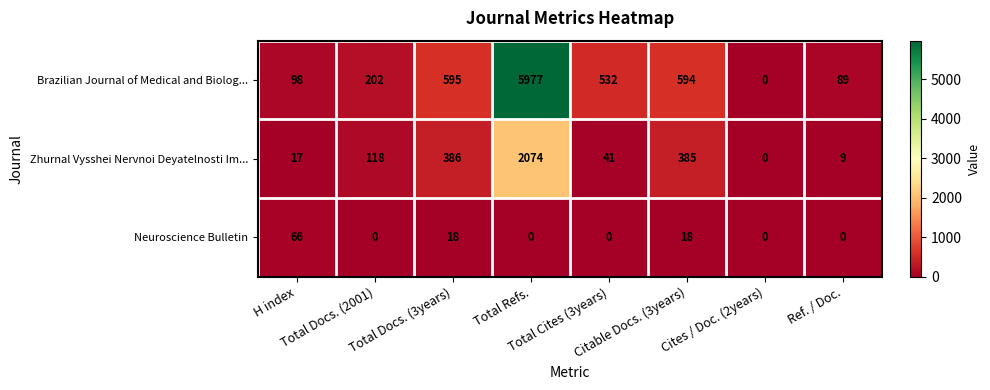

At how many categories does at least one series exceed 24?

7